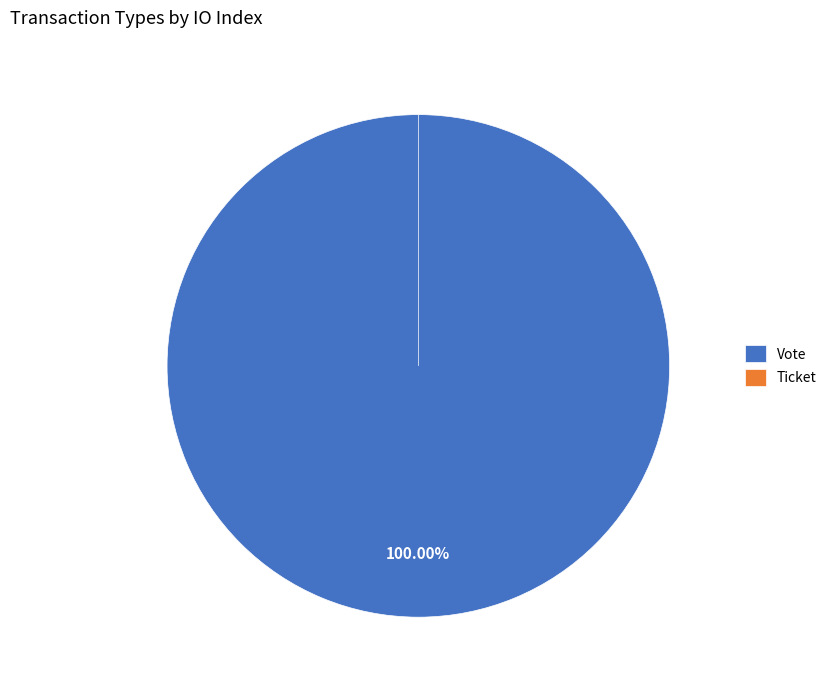

How many segments does this pie chart have?

2